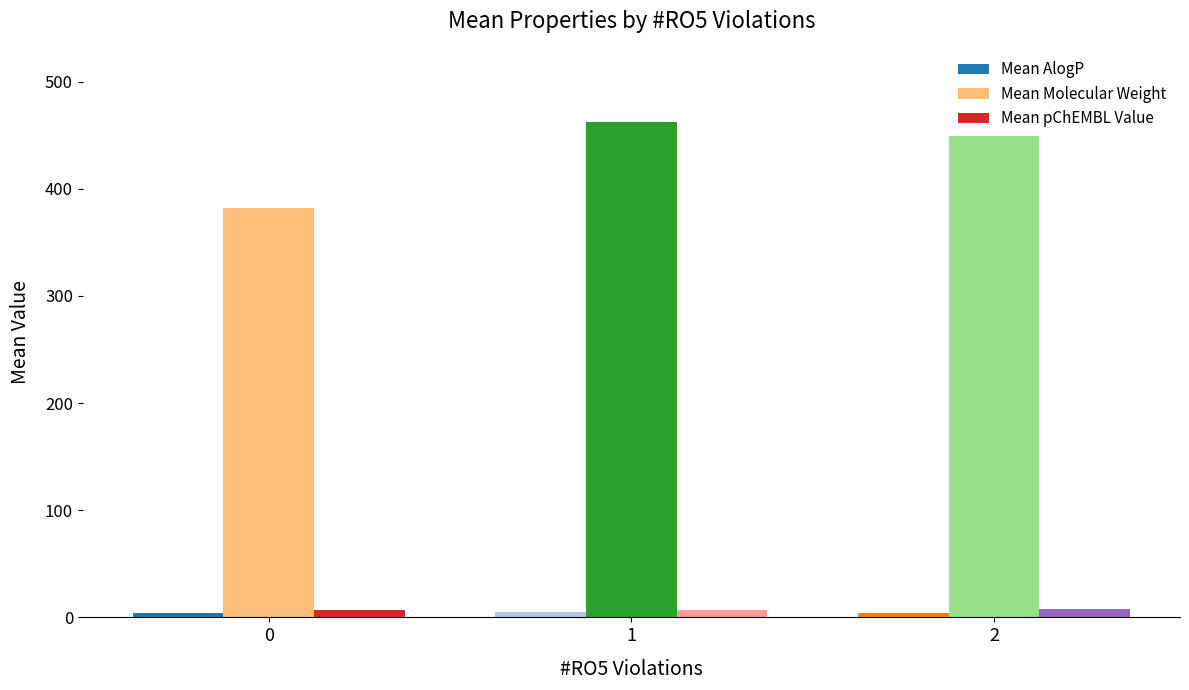

Which series has the largest total across all categories?

Mean Molecular Weight